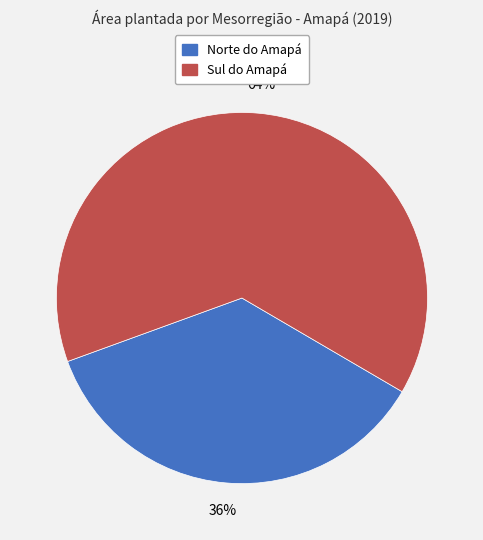

True or false: Norte do Amapá accounts for 43% of the total.

False